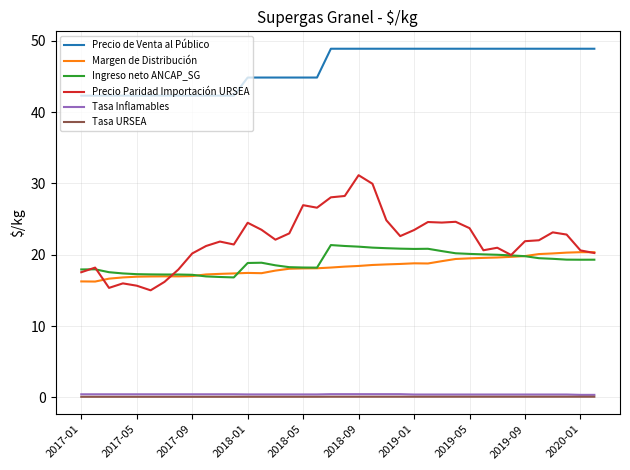

Which series has the widest spread of values?

Precio Paridad Importación URSEA